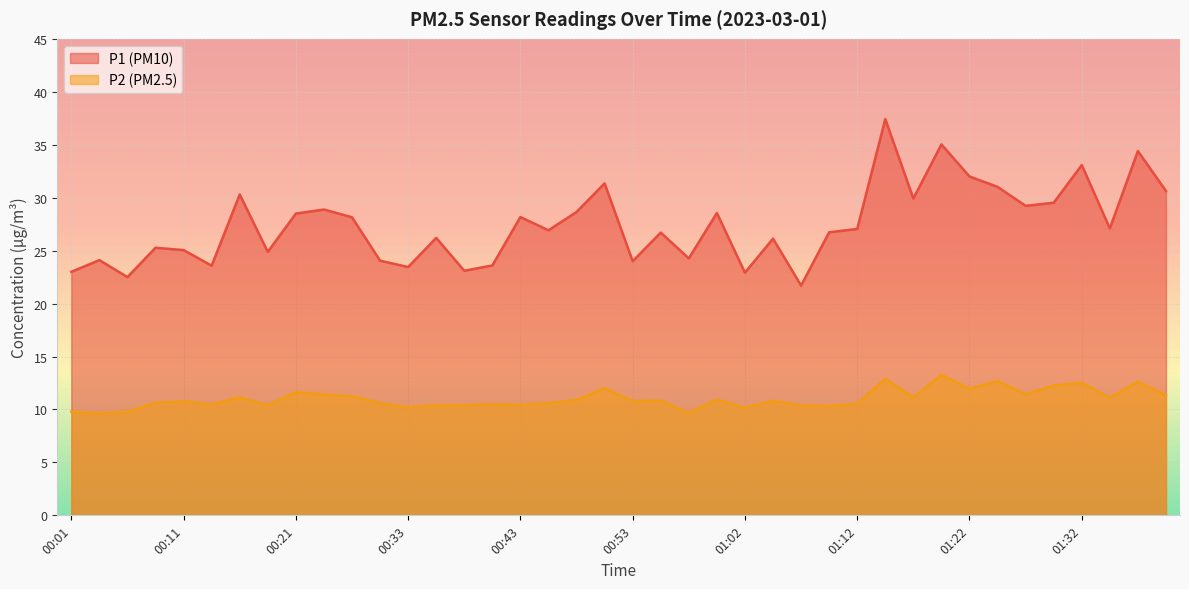

What is the total value across all series at 01:29?

41.8